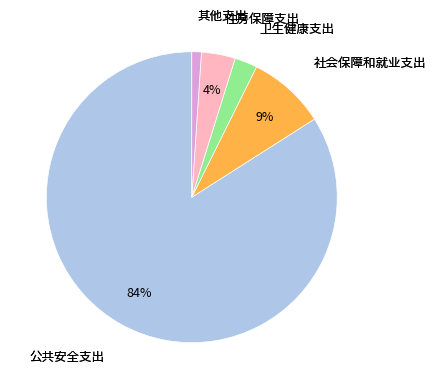

Does any single category account for the majority?

Yes